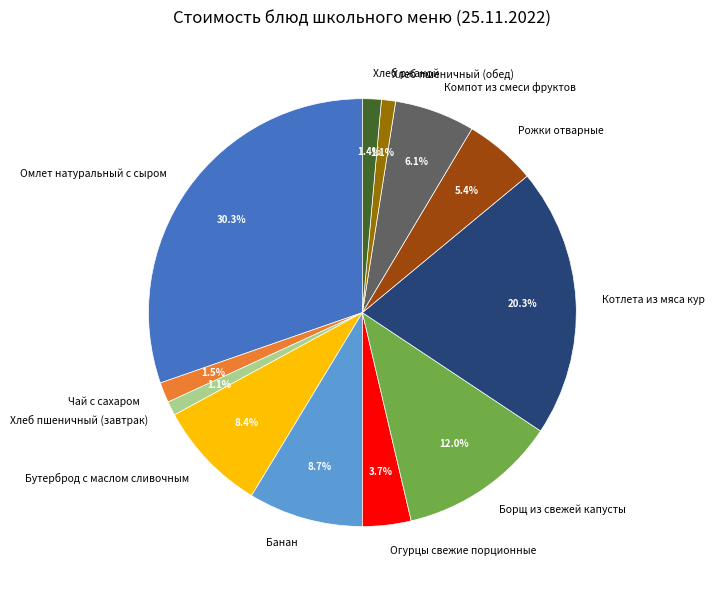

Does any single category account for the majority?

No